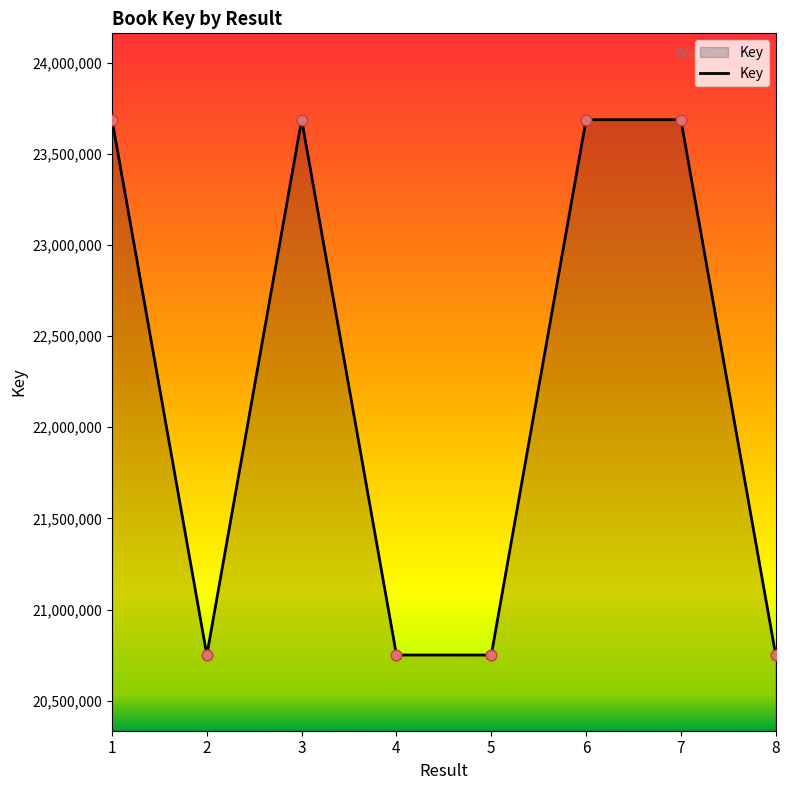

Which has a higher value, 5 or 6?

6